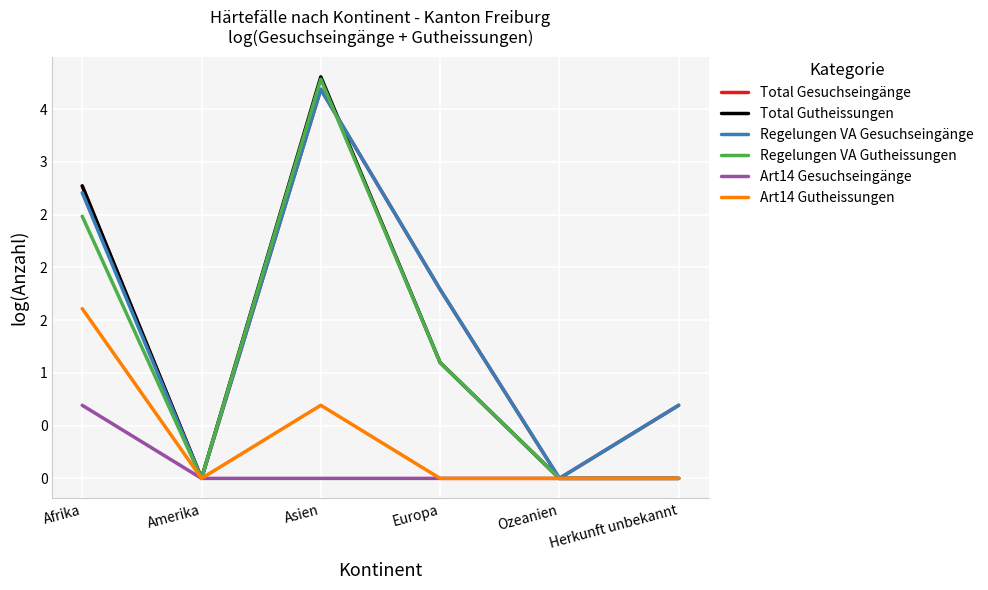

True or false: Regelungen VA Gutheissungen and Total Gutheissungen cross at least once.

False